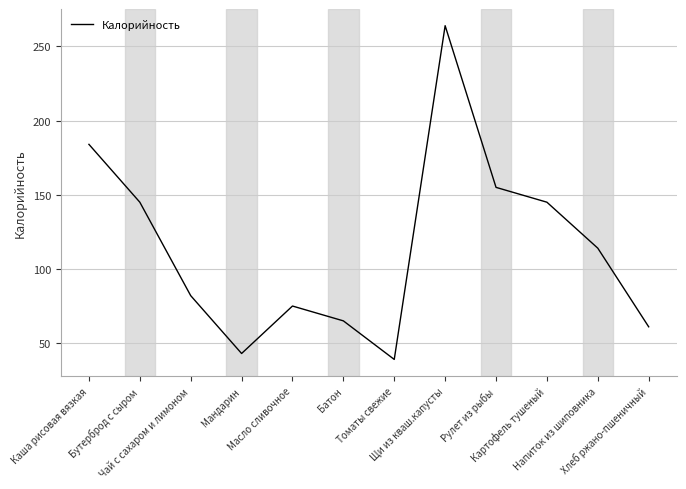

Which label corresponds to the smallest value in the chart?

Томаты свежие